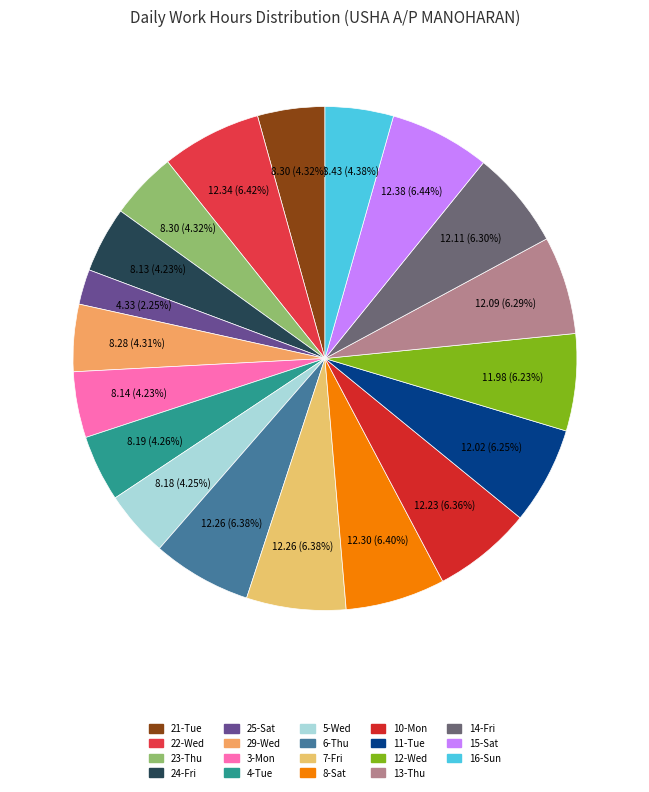

The 13-Thu slice represents 1% of the pie. True or false?

False